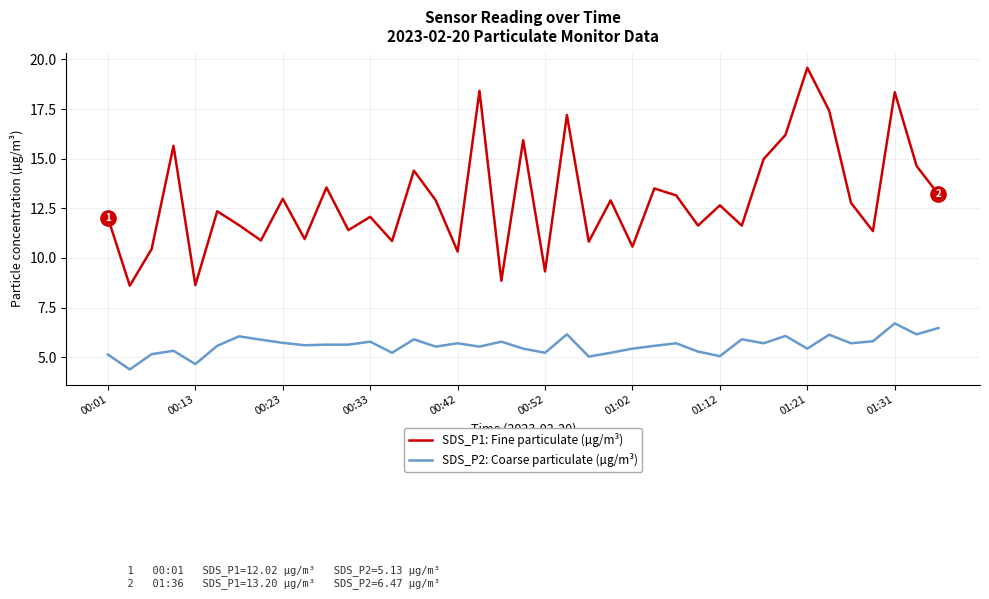

What is the average value of the SDS_P1: Fine particulate (µg/m³) series?

12.9